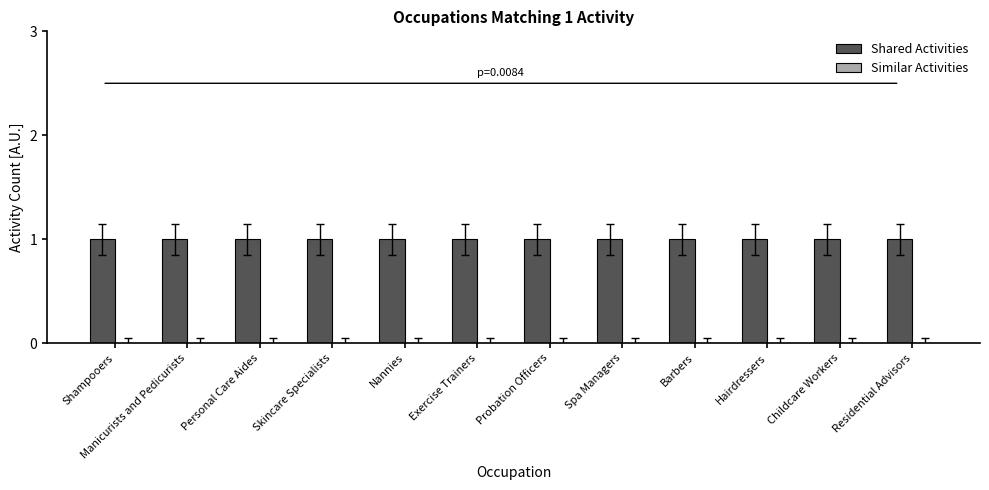

What are all the series names shown in the legend?

Shared Activities, Similar Activities